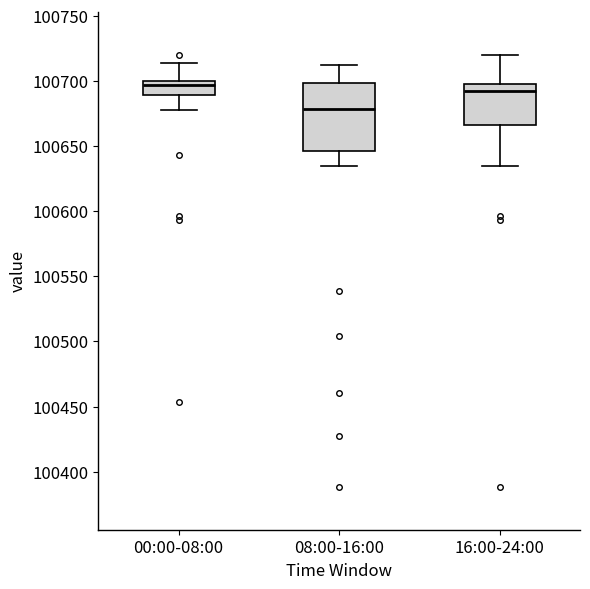

Which box's median line is the lowest?

08:00-16:00